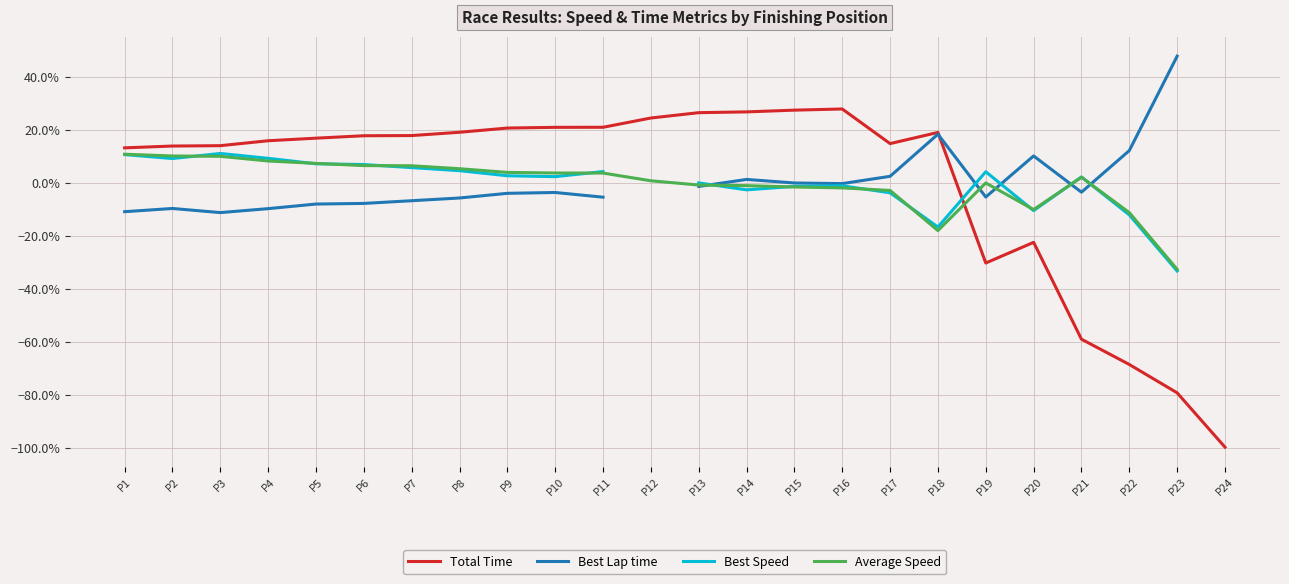

How many values in Best Lap time are below zero?

16